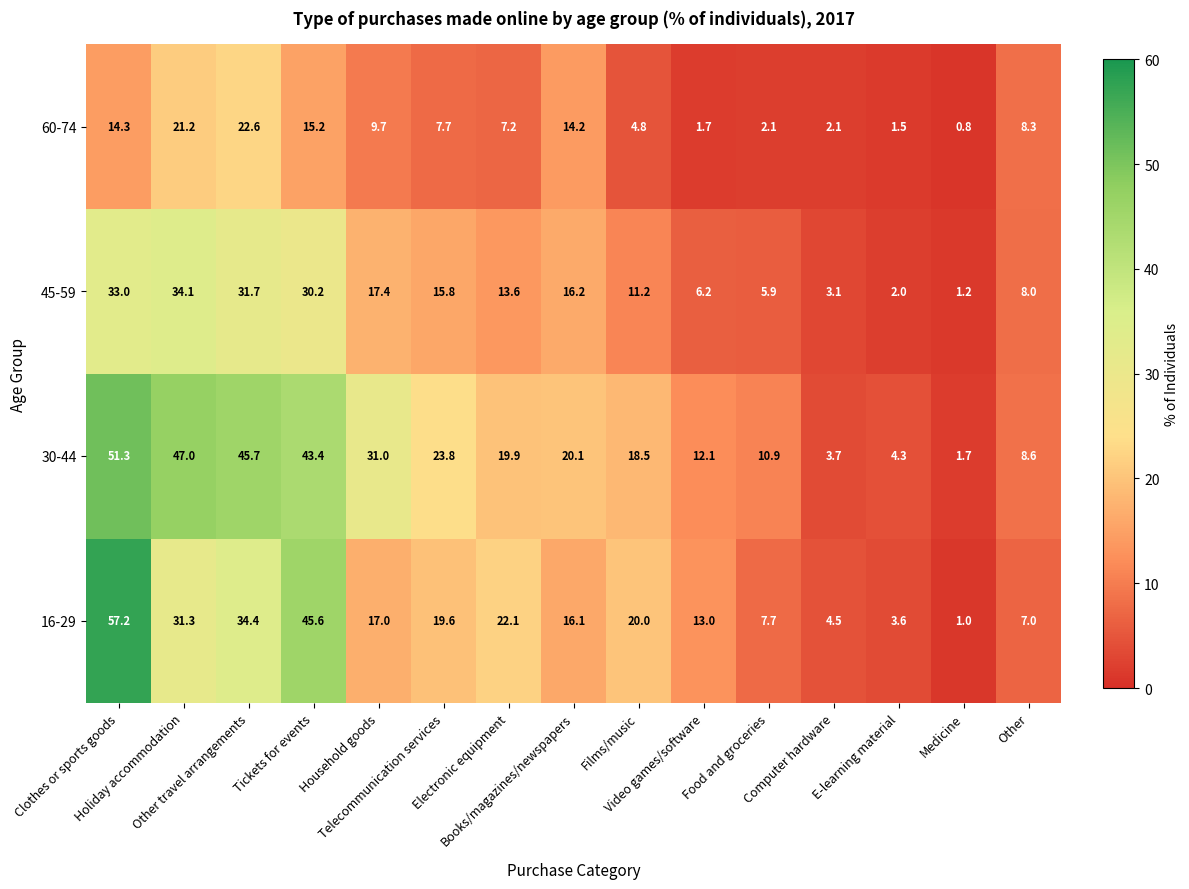

What is the average value of the 16-29 series?

20.0